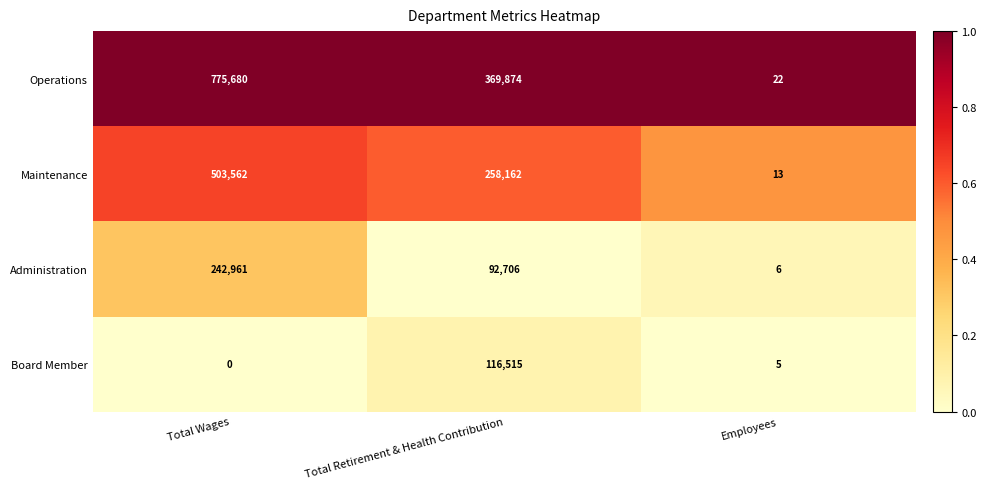

Which series has the largest total across all categories?

Operations